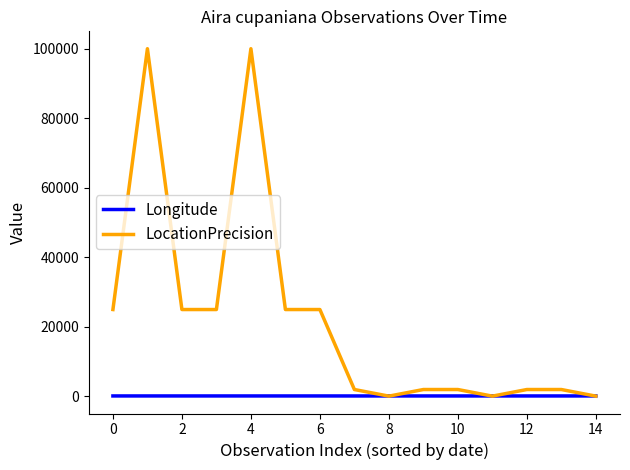

Rank the series by their average value, from lowest to highest.

Longitude, LocationPrecision